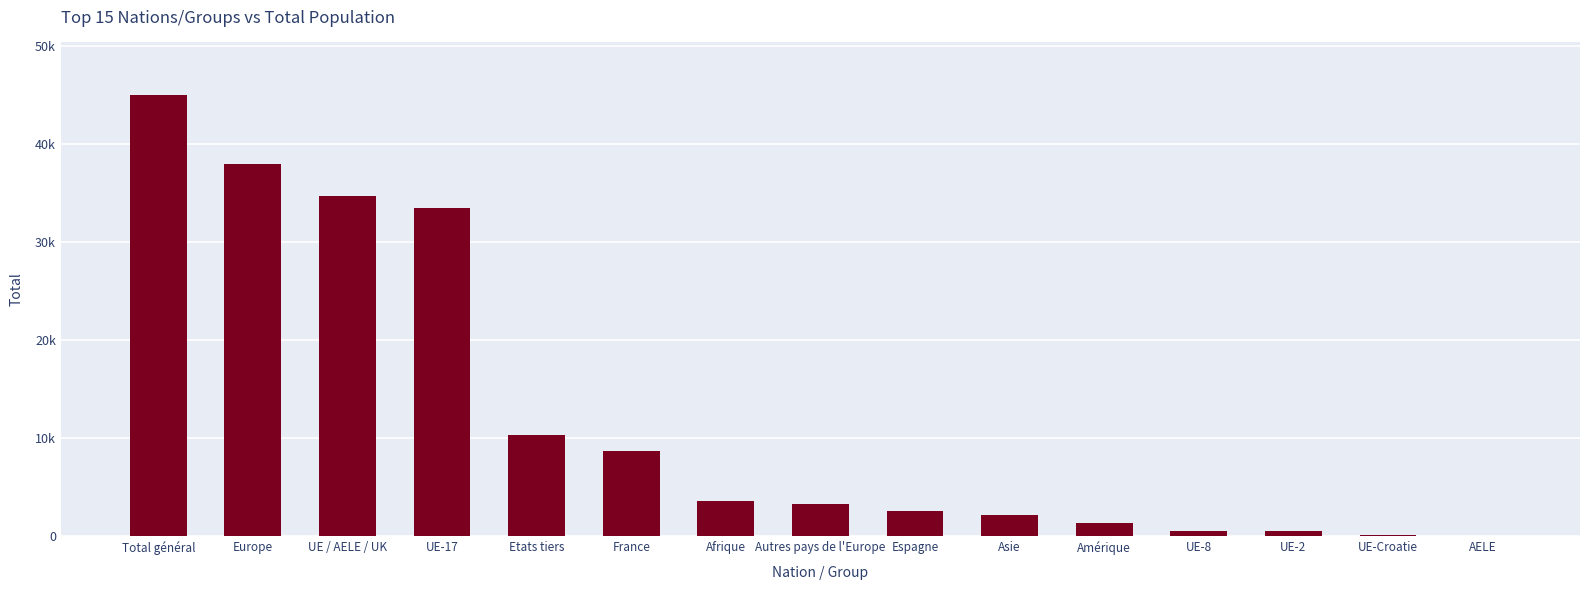

Reading left to right, extract all data points from this chart.

Total général=44966	Europe=37914	UE / AELE / UK=34675	UE-17=33484	Etats tiers=10291	France=8729	Afrique=3533	Autres pays de l'Europe=3239	Espagne=2535	Asie=2183	Amérique=1288	UE-8=551	UE-2=537	UE-Croatie=72	AELE=31